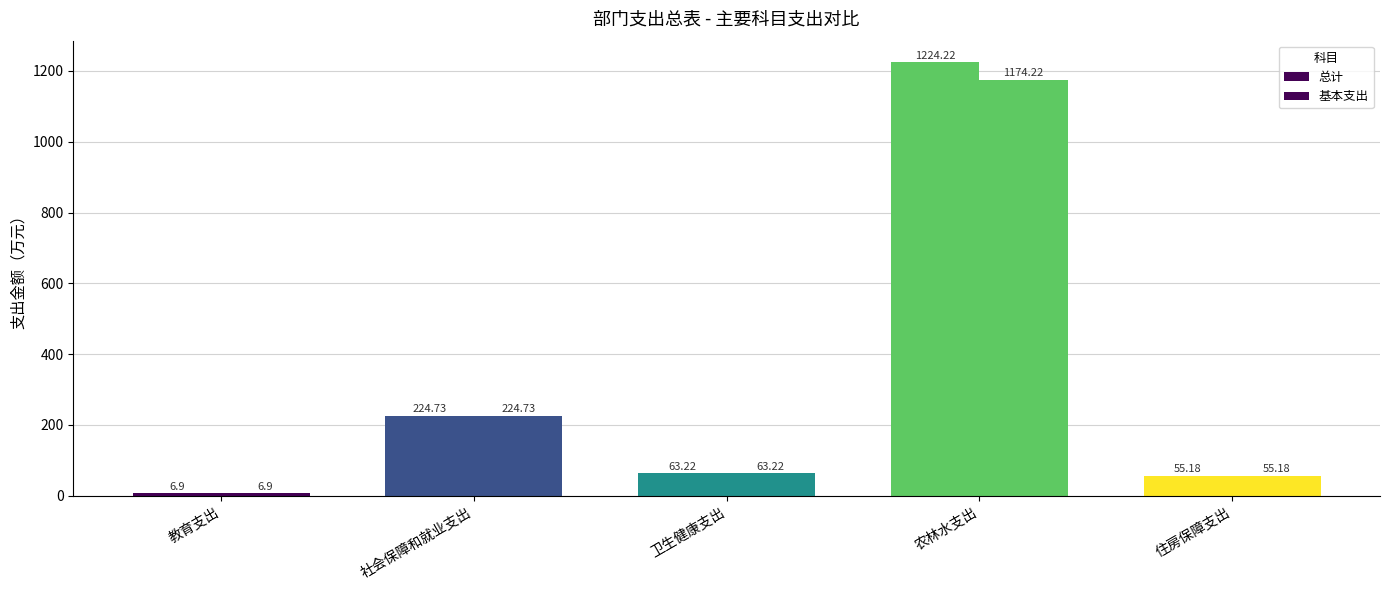

What is the average value of the 基本支出 series?

304.9